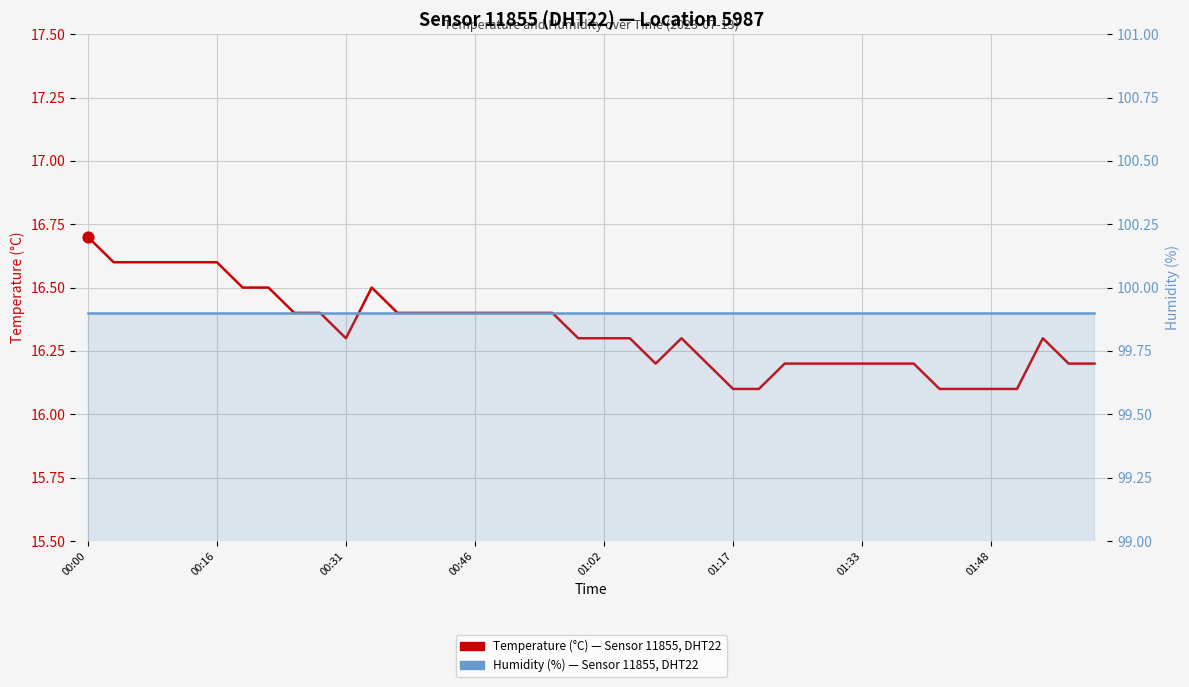

Which series contains the lowest Y value?

Temperature (°C) — Sensor 11855, DHT22, Location 5987